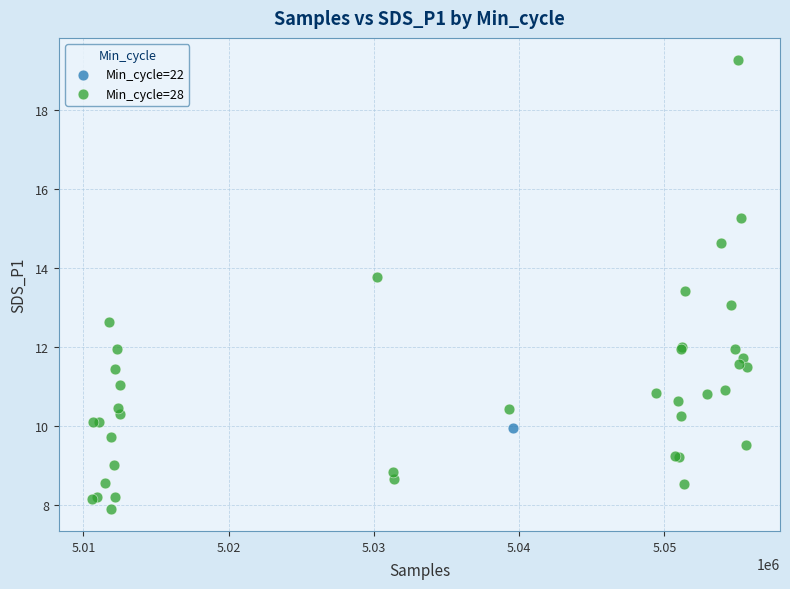

What are all the series names shown in the legend?

Min_cycle=22, Min_cycle=28